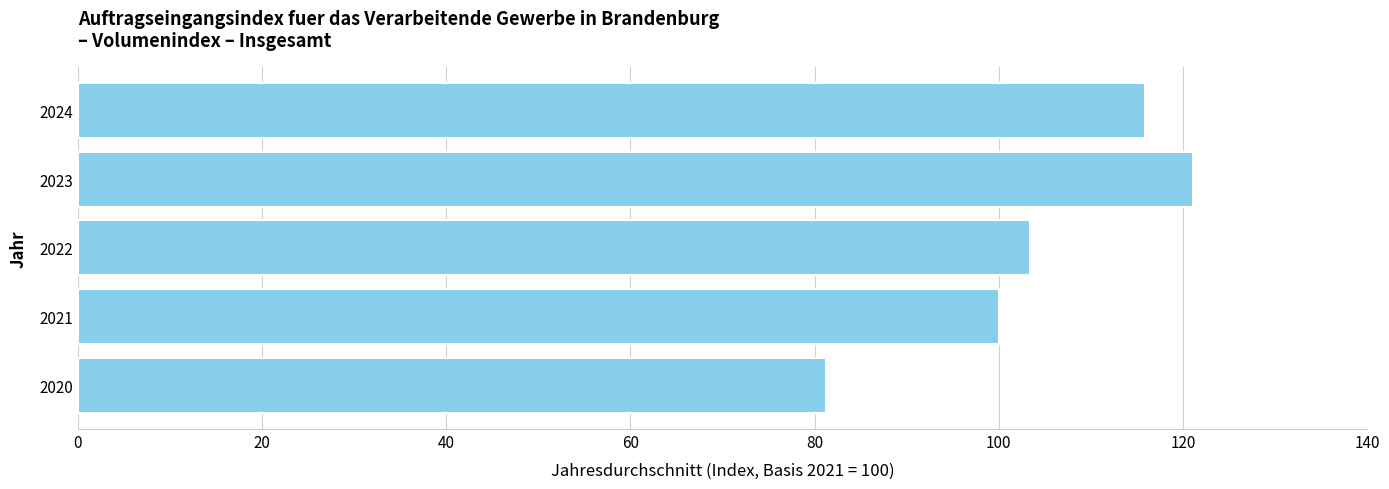

Which has a higher value, 2021 or 2024?

2024